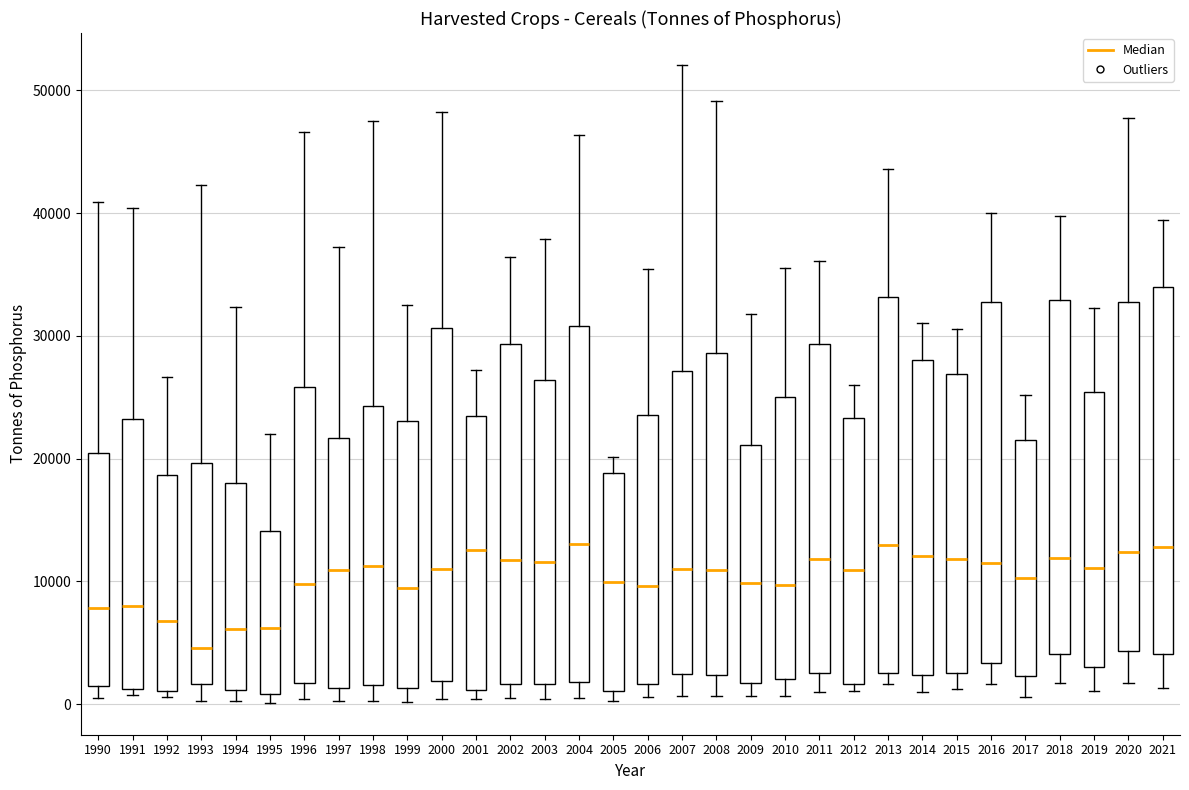

Reading left to right, read every box against the y-axis: the position of its median line, the range the box covers, and the ends of its whiskers. The values are not printed on the chart, so give them approximately, as read against the axis.

1990: median 8000, box 1000 to 21000, whiskers 1000 (just below the box's lower edge) to 41000
1991: median 8000, box 1000 to 23000, whiskers 1000 (just below the box's lower edge) to 40000
1992: median 7000, box 1000 to 19000, whiskers 1000 (just below the box's lower edge) to 27000
1993: median 5000, box 2000 to 20000, whiskers 0 to 42000
1994: median 6000, box 1000 to 18000, whiskers 0 to 32000
1995: median 6000, box 1000 to 14000, whiskers 0 to 22000
1996: median 10000, box 2000 to 26000, whiskers 0 to 47000
1997: median 11000, box 1000 to 22000, whiskers 0 to 37000
1998: median 11000, box 2000 to 24000, whiskers 0 to 48000
1999: median 9000, box 1000 to 23000, whiskers 0 to 33000
2000: median 11000, box 2000 to 31000, whiskers 0 to 48000
2001: median 13000, box 1000 to 24000, whiskers 0 to 27000
2002: median 12000, box 2000 to 29000, whiskers 0 to 36000
2003: median 12000, box 2000 to 26000, whiskers 0 to 38000
2004: median 13000, box 2000 to 31000, whiskers 0 to 46000
2005: median 10000, box 1000 to 19000, whiskers 0 to 20000
2006: median 10000, box 2000 to 24000, whiskers 1000 to 35000
2007: median 11000, box 2000 to 27000, whiskers 1000 to 52000
2008: median 11000, box 2000 to 29000, whiskers 1000 to 49000
2009: median 10000, box 2000 to 21000, whiskers 1000 to 32000
2010: median 10000, box 2000 to 25000, whiskers 1000 to 36000
2011: median 12000, box 3000 to 29000, whiskers 1000 to 36000
2012: median 11000, box 2000 to 23000, whiskers 1000 to 26000
2013: median 13000, box 3000 to 33000, whiskers 2000 to 44000
2014: median 12000, box 2000 to 28000, whiskers 1000 to 31000
2015: median 12000, box 3000 to 27000, whiskers 1000 to 31000
2016: median 12000, box 3000 to 33000, whiskers 2000 to 40000
2017: median 10000, box 2000 to 21000, whiskers 1000 to 25000
2018: median 12000, box 4000 to 33000, whiskers 2000 to 40000
2019: median 11000, box 3000 to 25000, whiskers 1000 to 32000
2020: median 12000, box 4000 to 33000, whiskers 2000 to 48000
2021: median 13000, box 4000 to 34000, whiskers 1000 to 39000